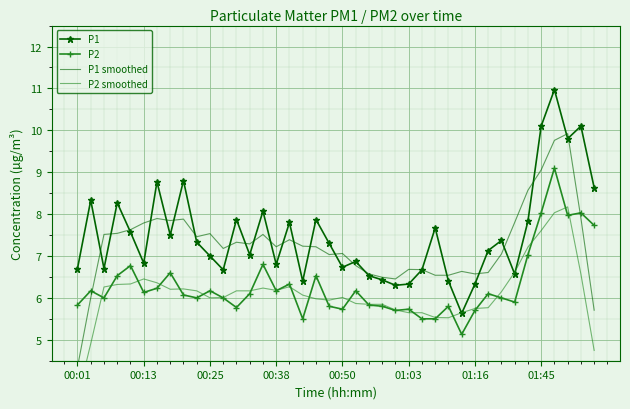

The P2 smoothed series shows 2.6 at 21. True or false?

False